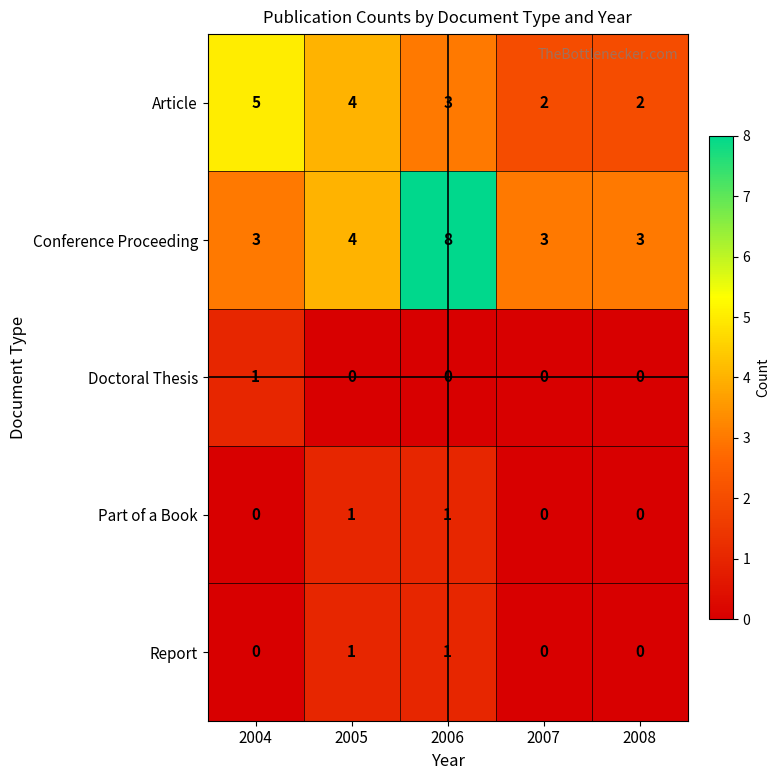

Which label corresponds to the largest value in the chart?

2006